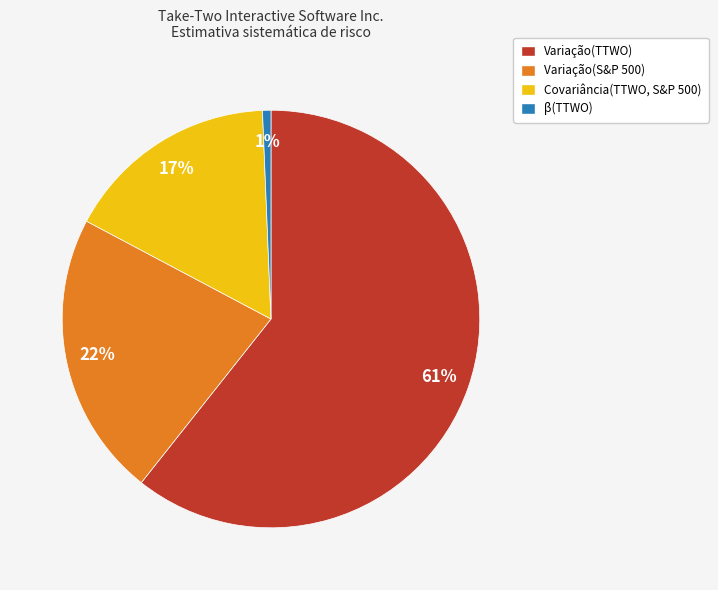

How many slices are in this pie chart?

4